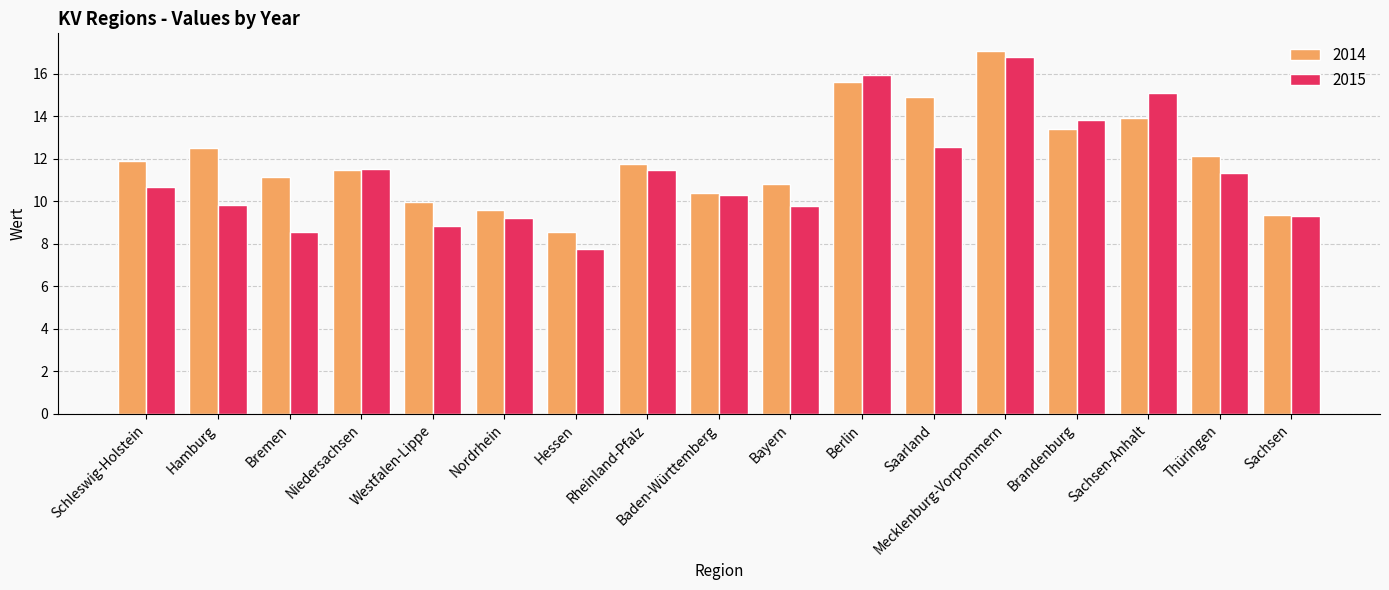

What is the minimum value for 2015?

7.8